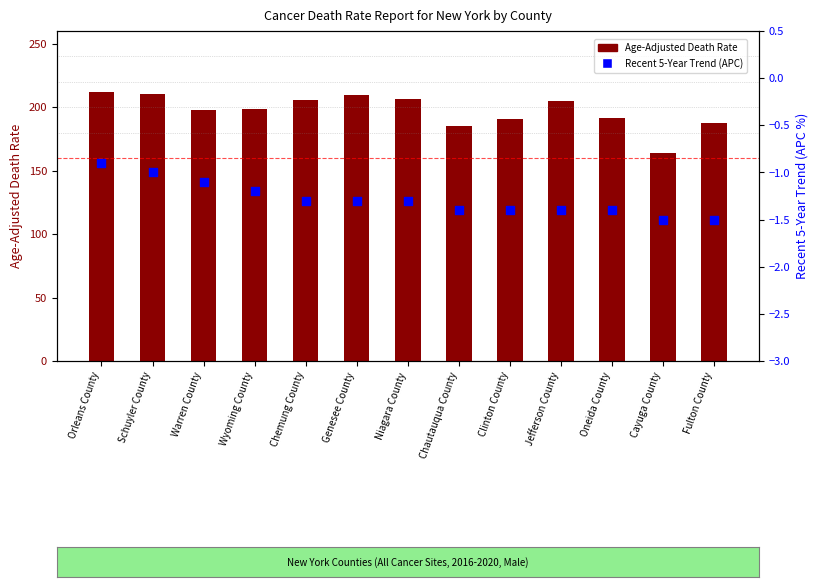

Which series has the largest Y range (max minus min)?

Age-Adjusted Death Rate